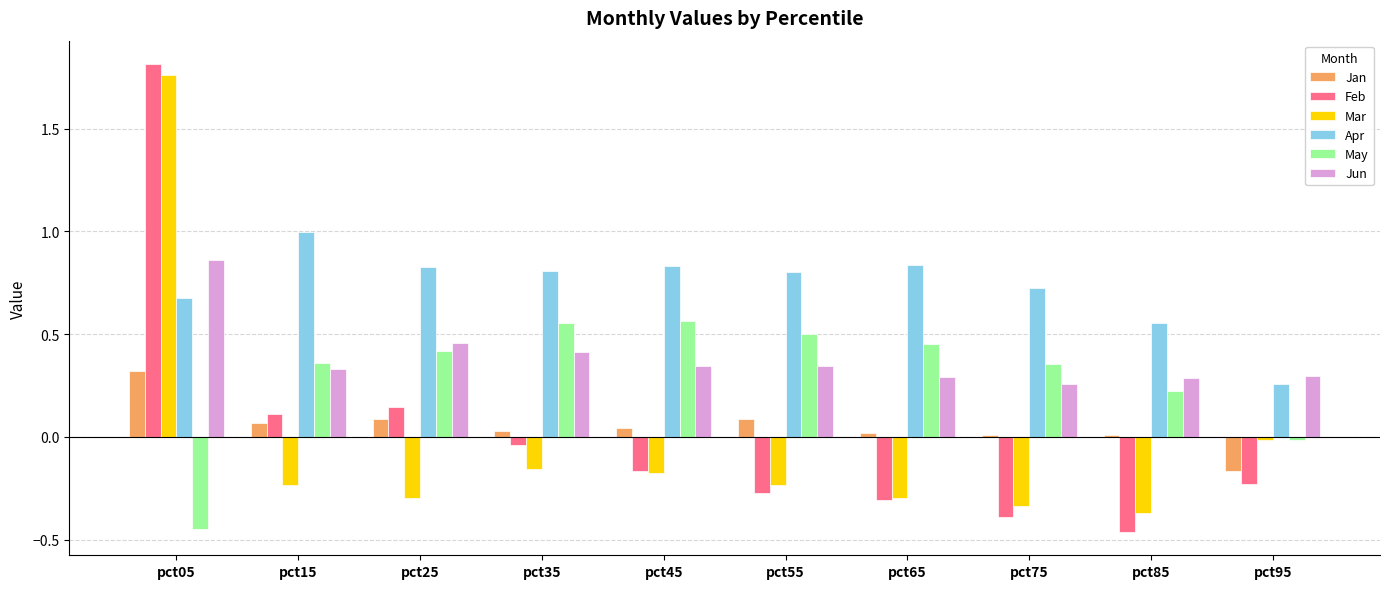

Which series has the largest range (max minus min)?

Feb